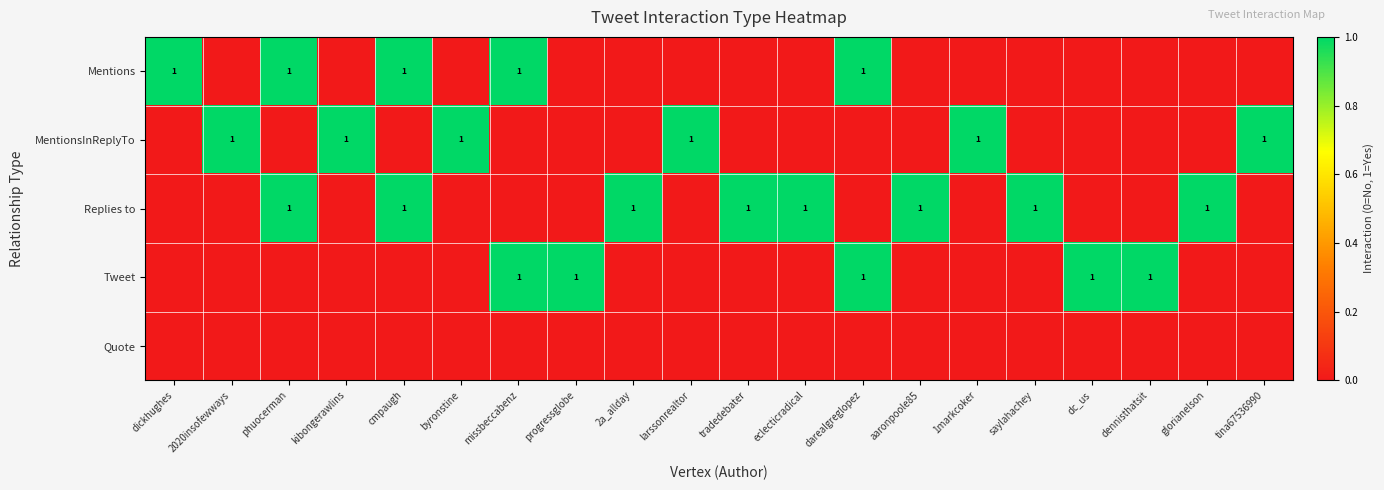

True or false: Tweet has a value of 1 at dc_us.

True